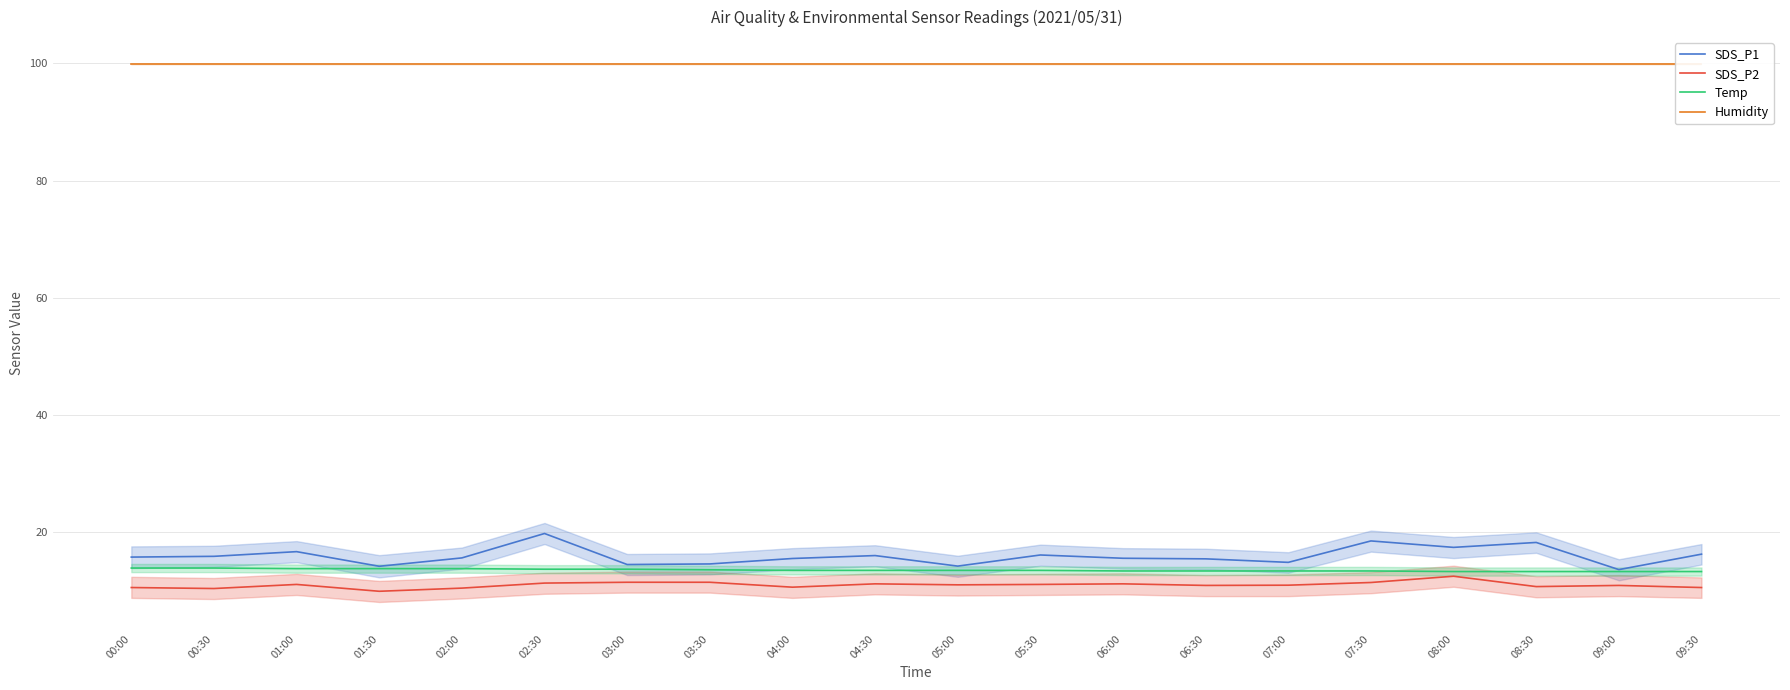

Rank the series at 05:30 from highest to lowest value.

Humidity, SDS_P1, Temp, SDS_P2